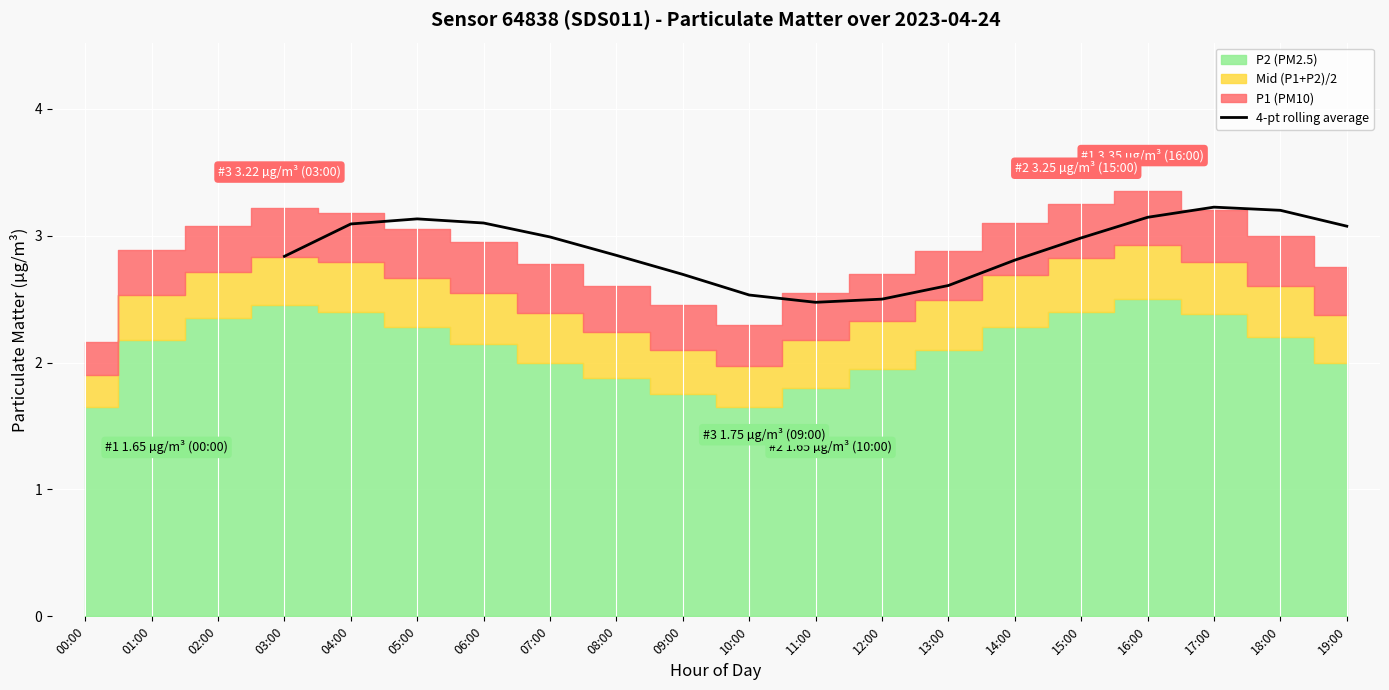

What is the maximum value for 4-pt rolling average?

3.2